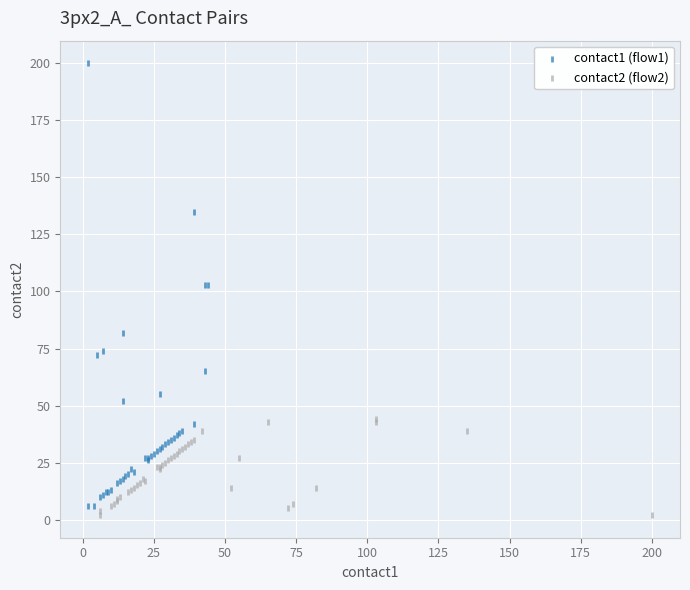

Which series reaches the maximum Y coordinate?

contact1 (flow1)